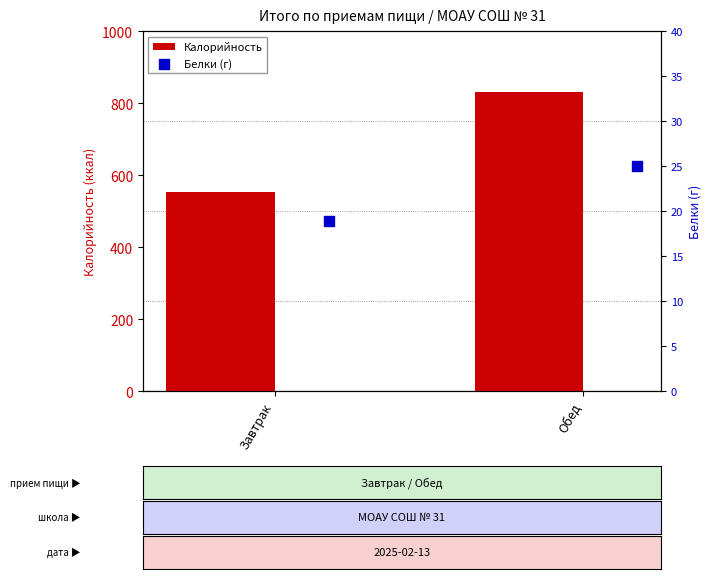

At how many categories does at least one series exceed 466?

2